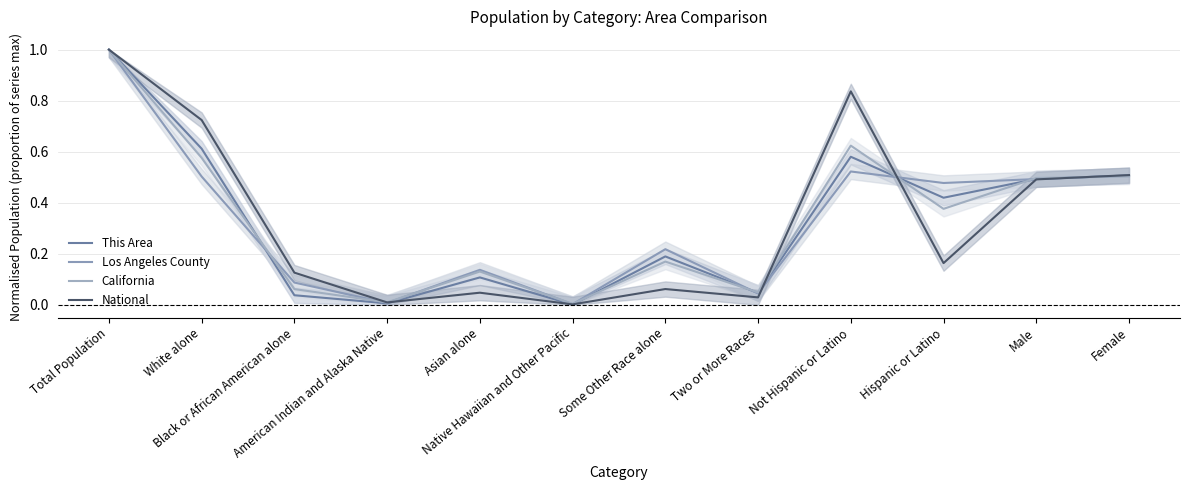

At which category does This Area reach its first local valley?

American Indian and Alaska Native